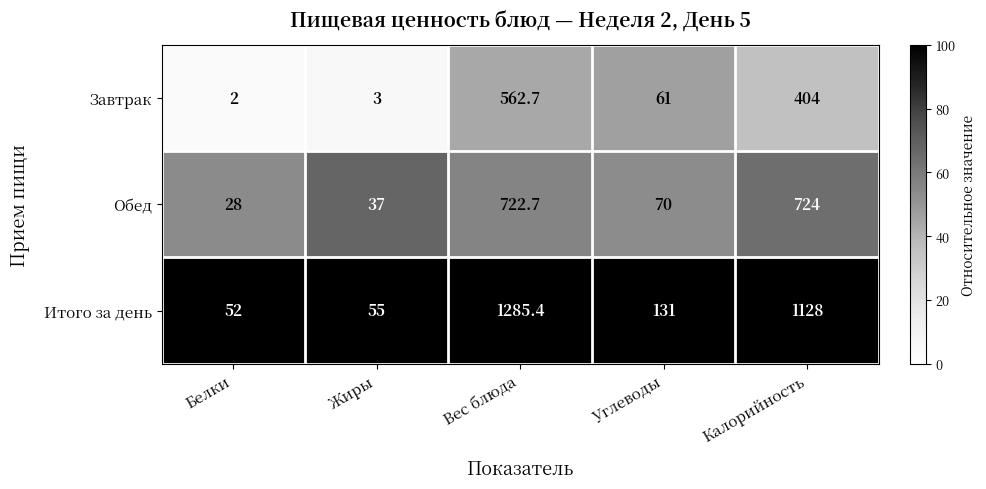

Is it true that Итого за день equals 1128.0 at Калорийность?

True